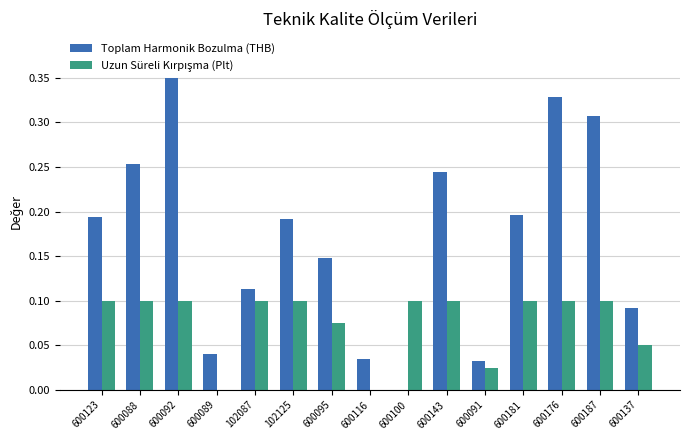

The value of Toplam Harmonik Bozulma (THB) at 600092 is 0.5. True or false?

False